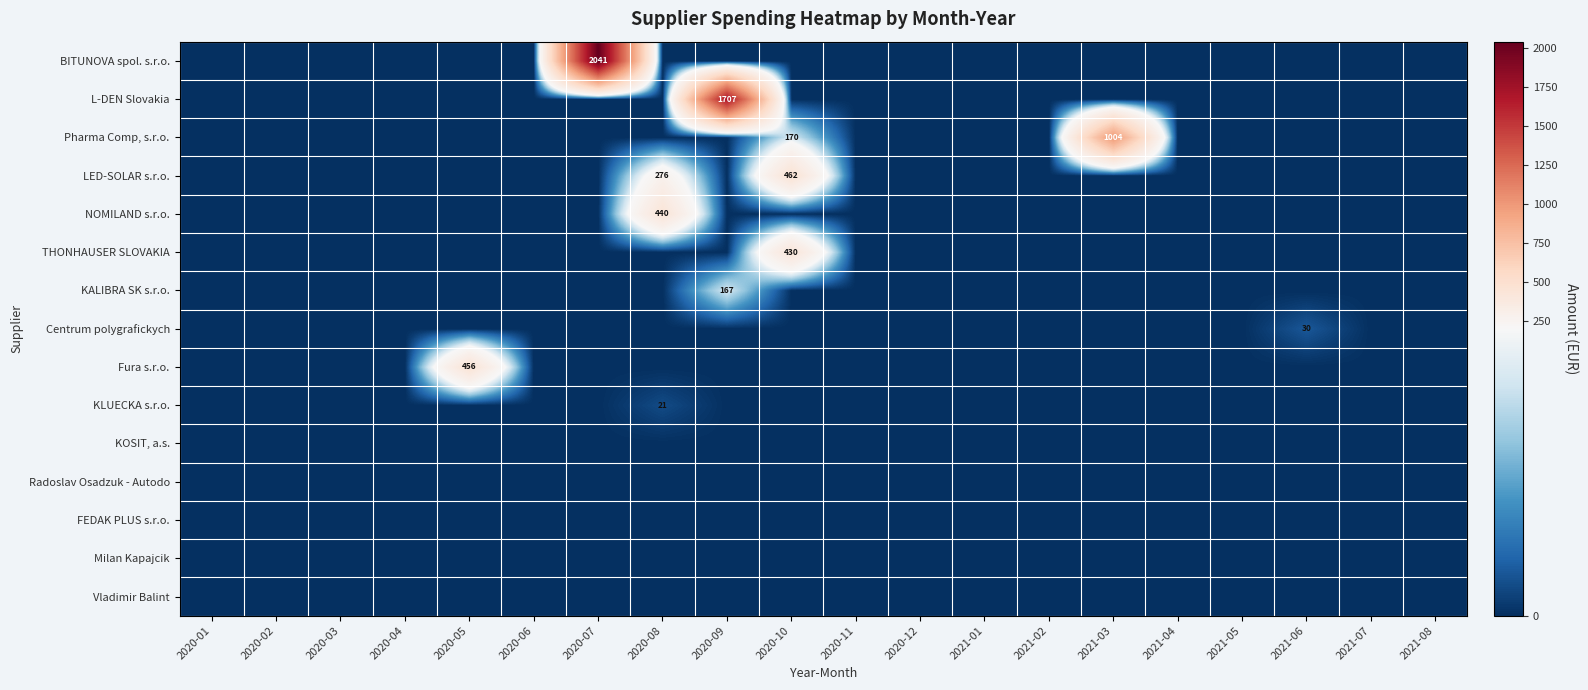

The KALIBRA SK s.r.o. series shows 54 at 2020-09. True or false?

False